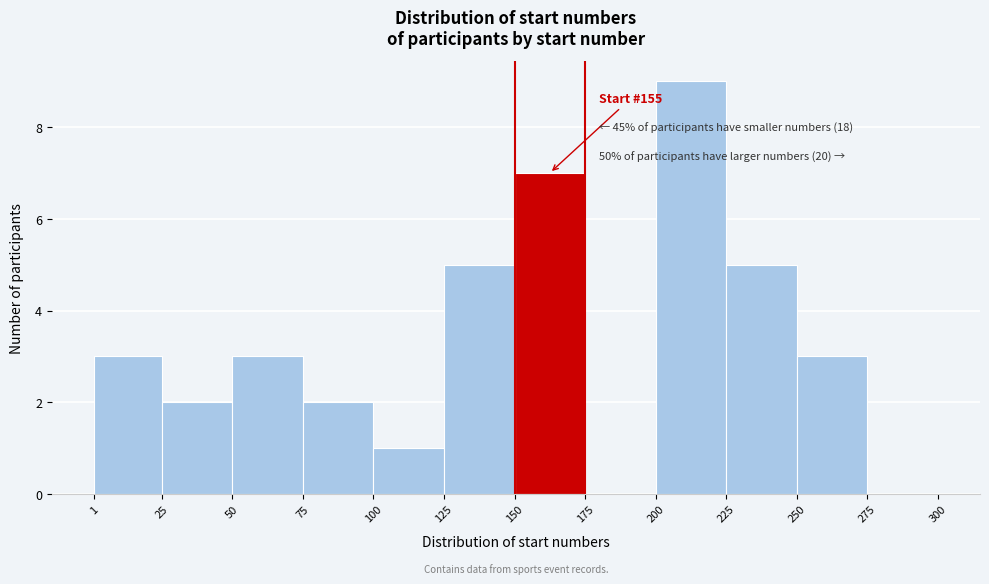

Which range on the x-axis has the tallest bar?

200 to 225